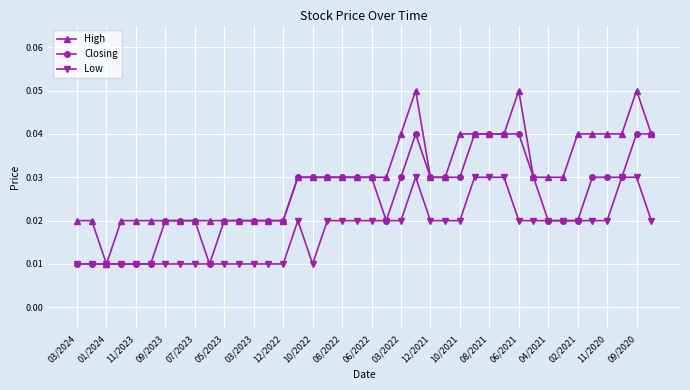

Count the High values in the range 0 to 1.

40